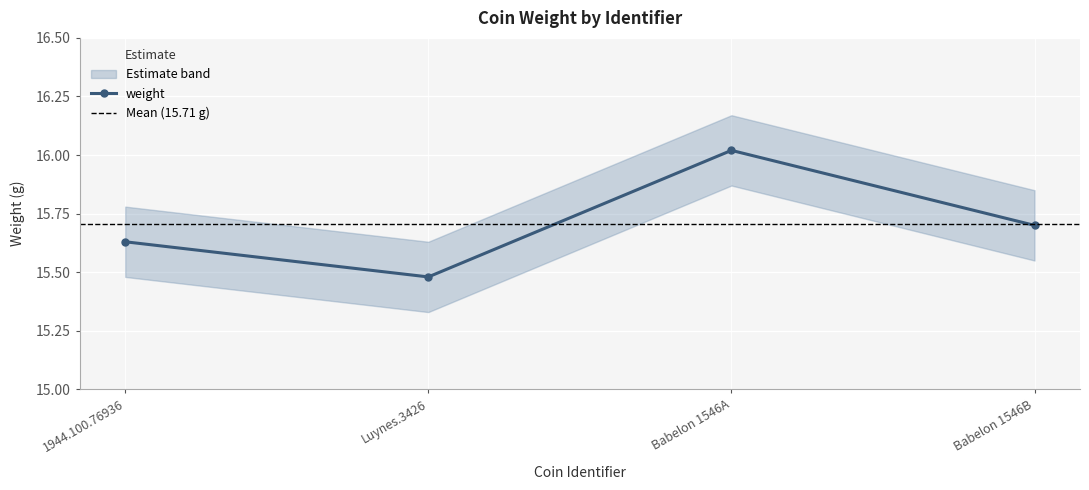

True or false: the data shows 24.9 at 1944.100.76936.

False